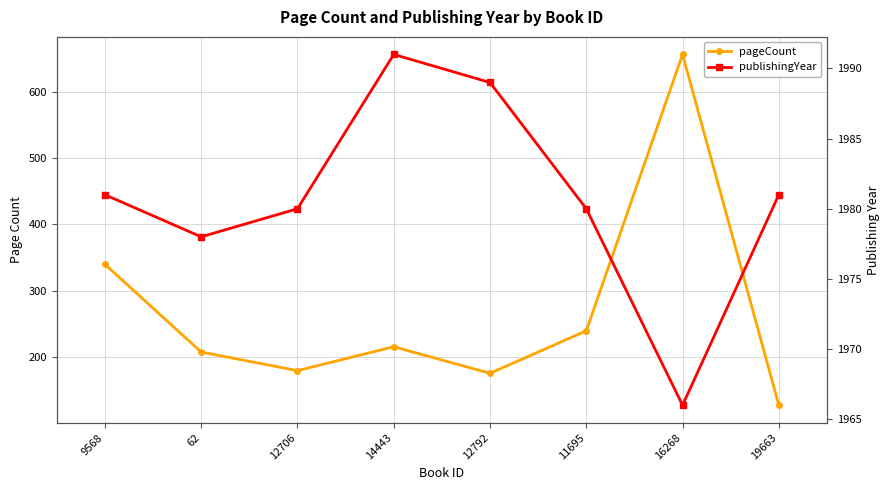

At which category does publishingYear reach its first local peak?

14443